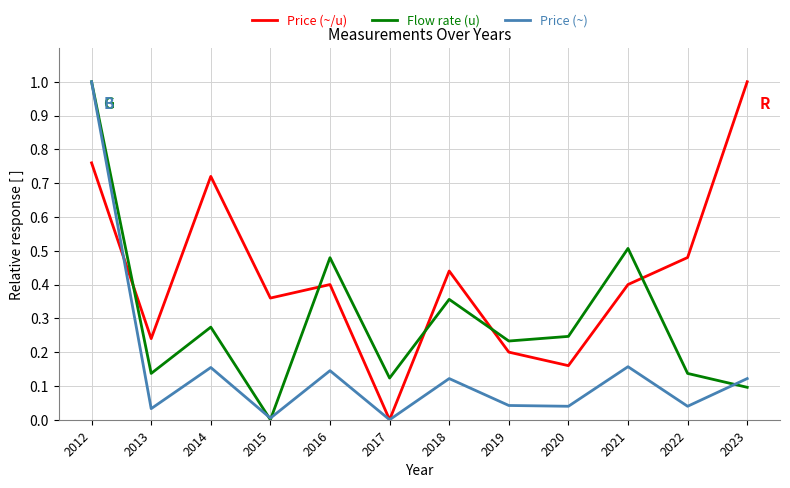

Is it true that Price (~) equals 0.1 at 2016?

True